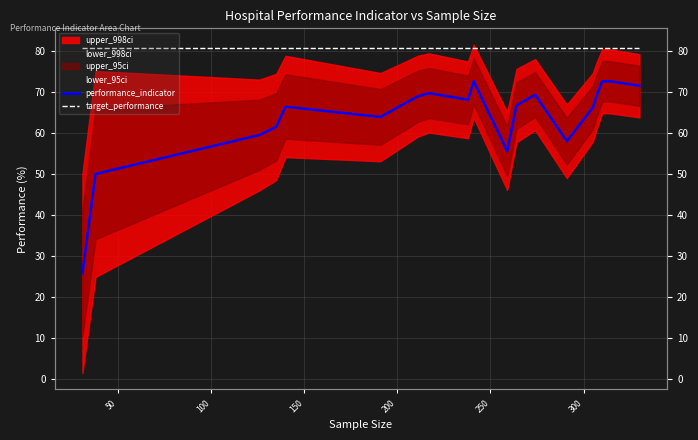

True or false: performance_indicator has more than 1 interior local peaks.

True